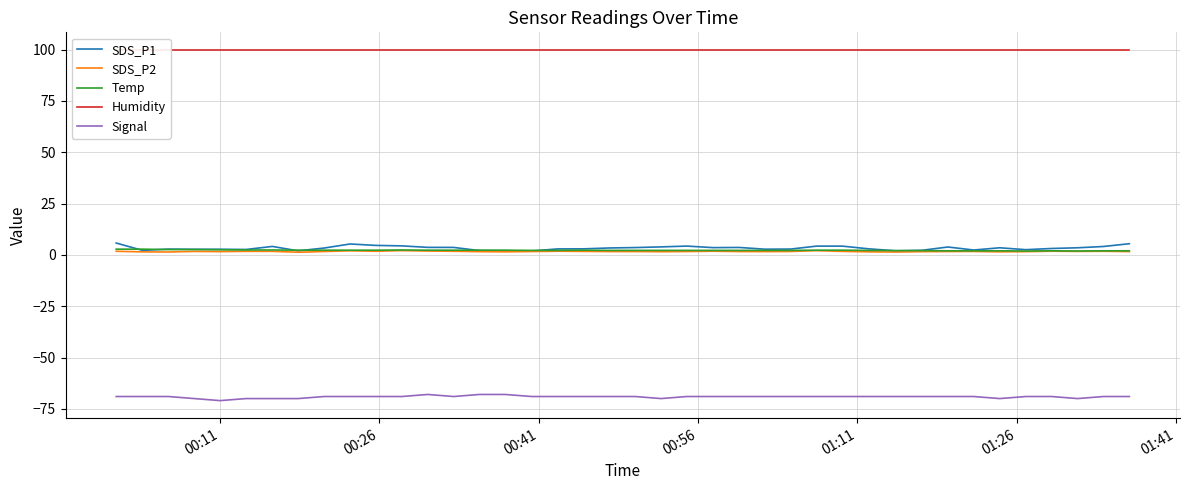

True or false: Signal and SDS_P2 intersect in this chart.

False